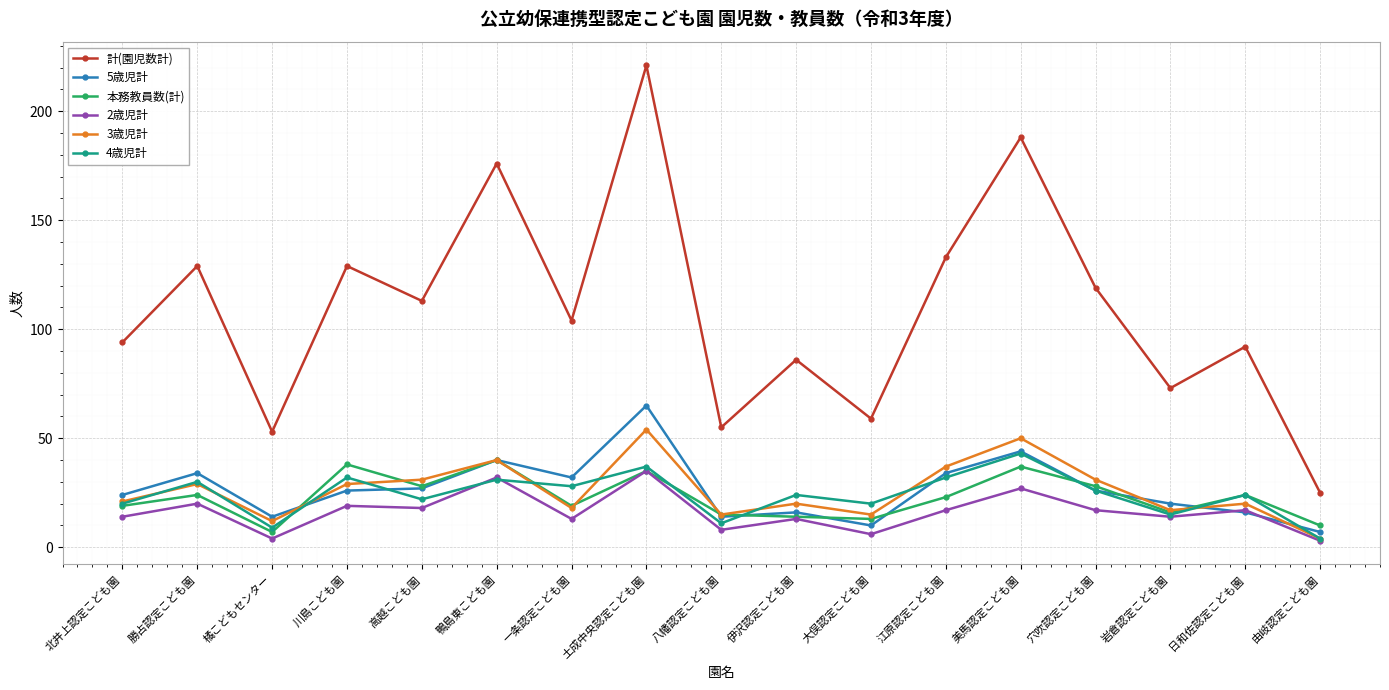

In 計(園児数計), how many points are lower than both neighbors (excluding endpoints)?

6